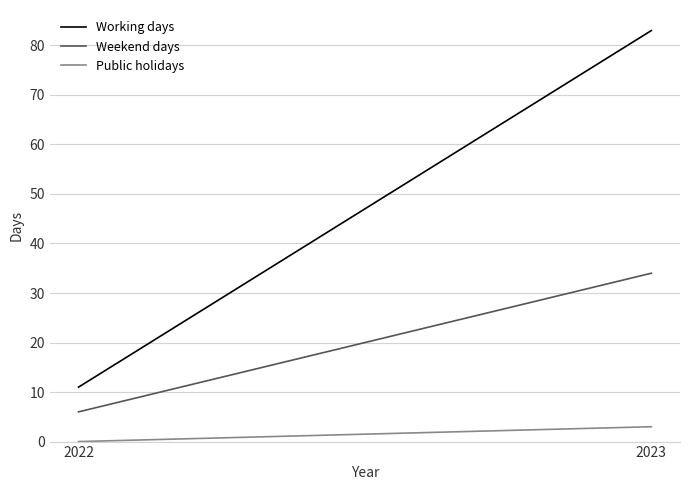

Rank the series by their maximum value, from highest to lowest.

Working days, Weekend days, Public holidays